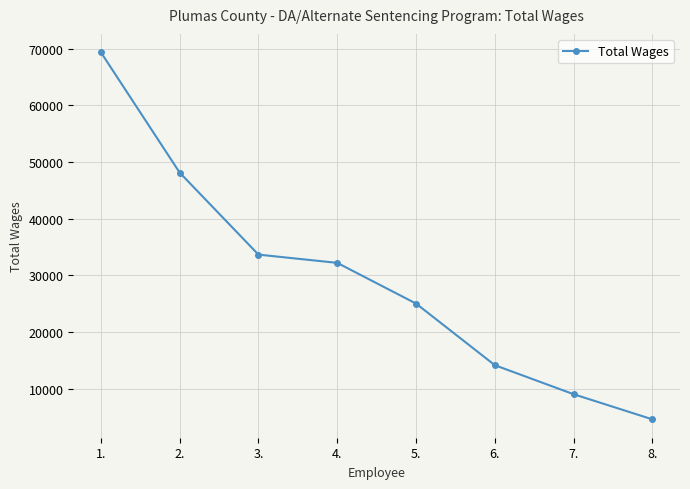

At which label is the value closest to 36976?

3.